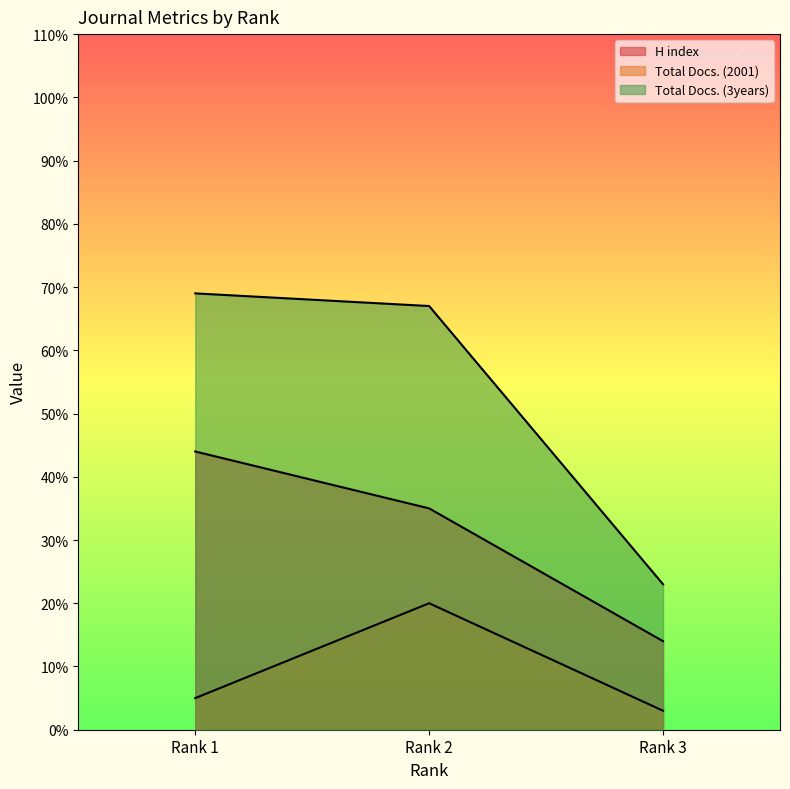

Where does the Total Docs. (2001) series first go above 5?

Rank 2